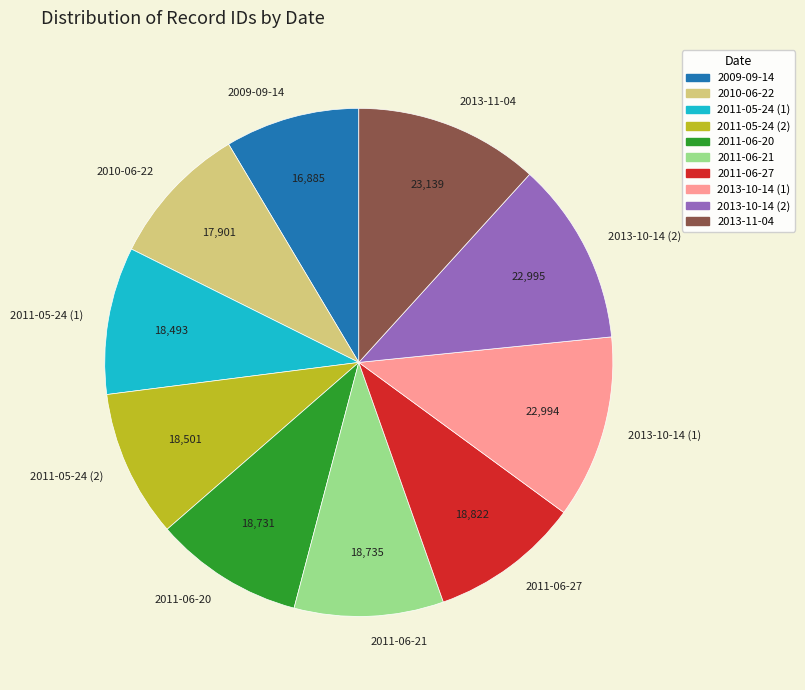

Approximately how many times larger is the value at 2010-06-22 compared to 2011-06-27?

1.0